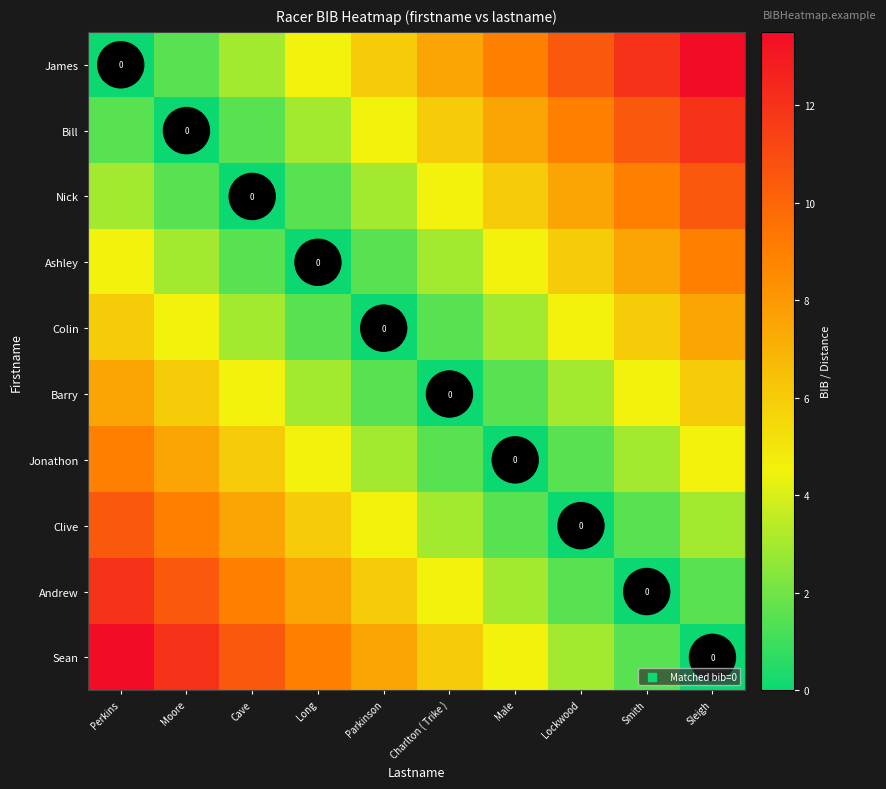

Which series has the largest total across all categories?

James